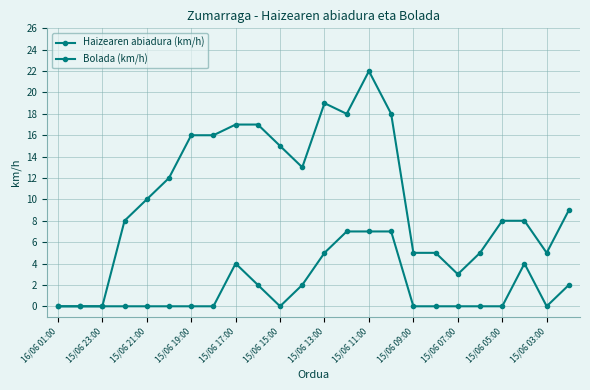

How many lines are shown in the chart?

2